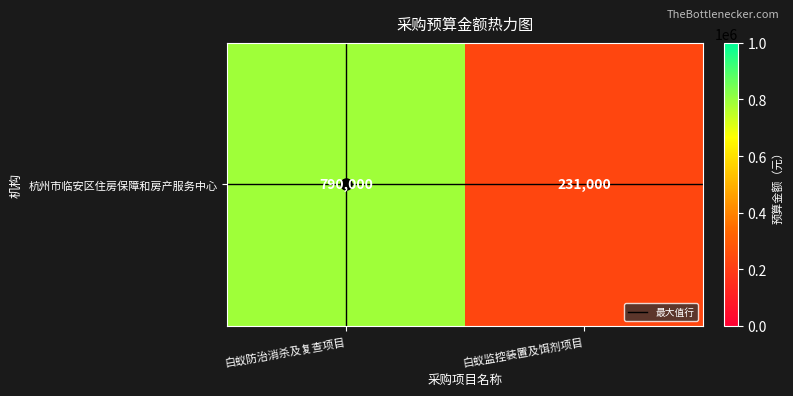

What is the total value across all series at 白蚁防治消杀及复查项目?

790000